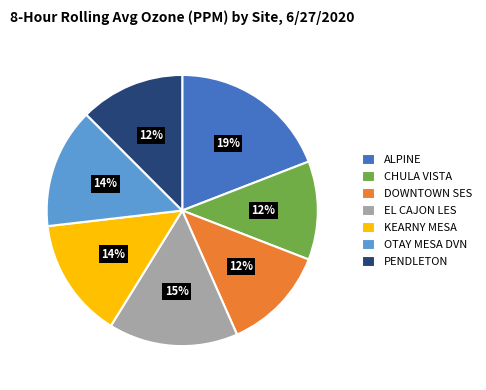

Is there any slice that represents more than half of the pie?

No